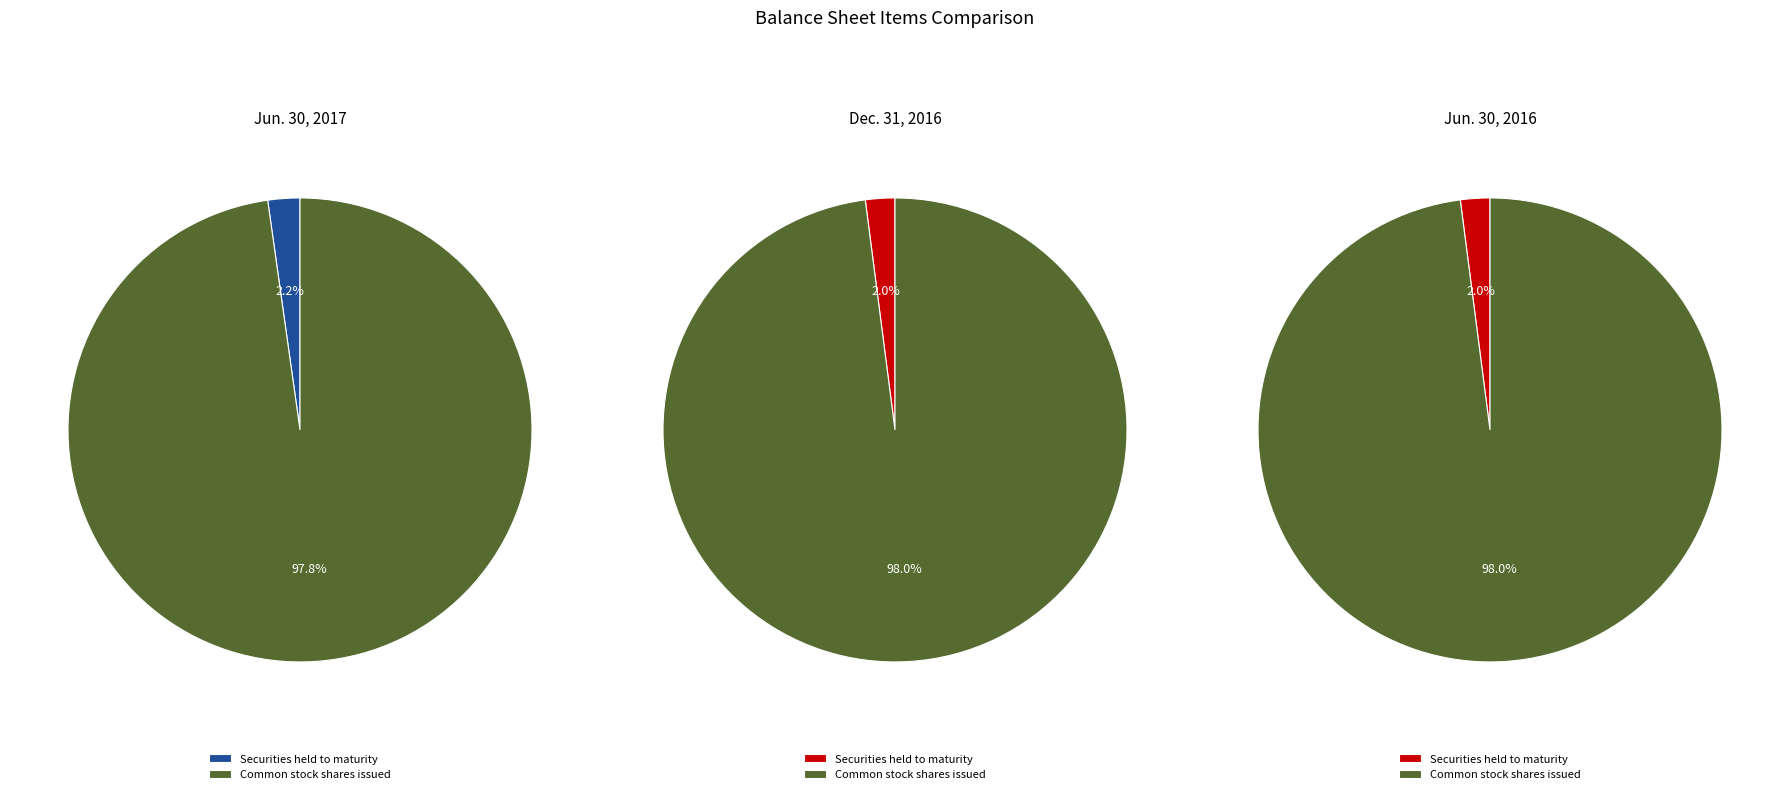

To the nearest percent, what portion does Securities held to maturity represent?

2%